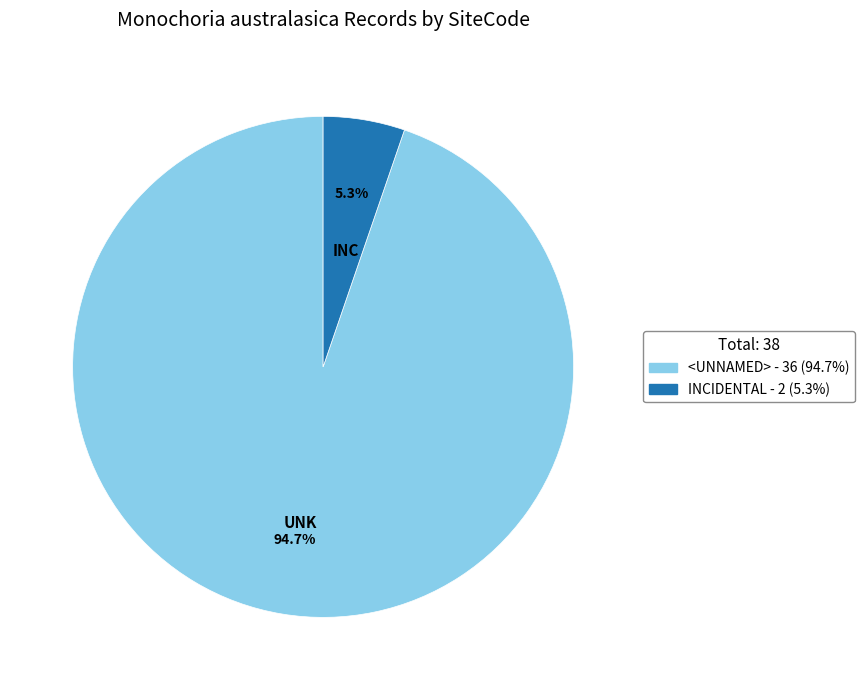

Does any single category account for the majority?

Yes